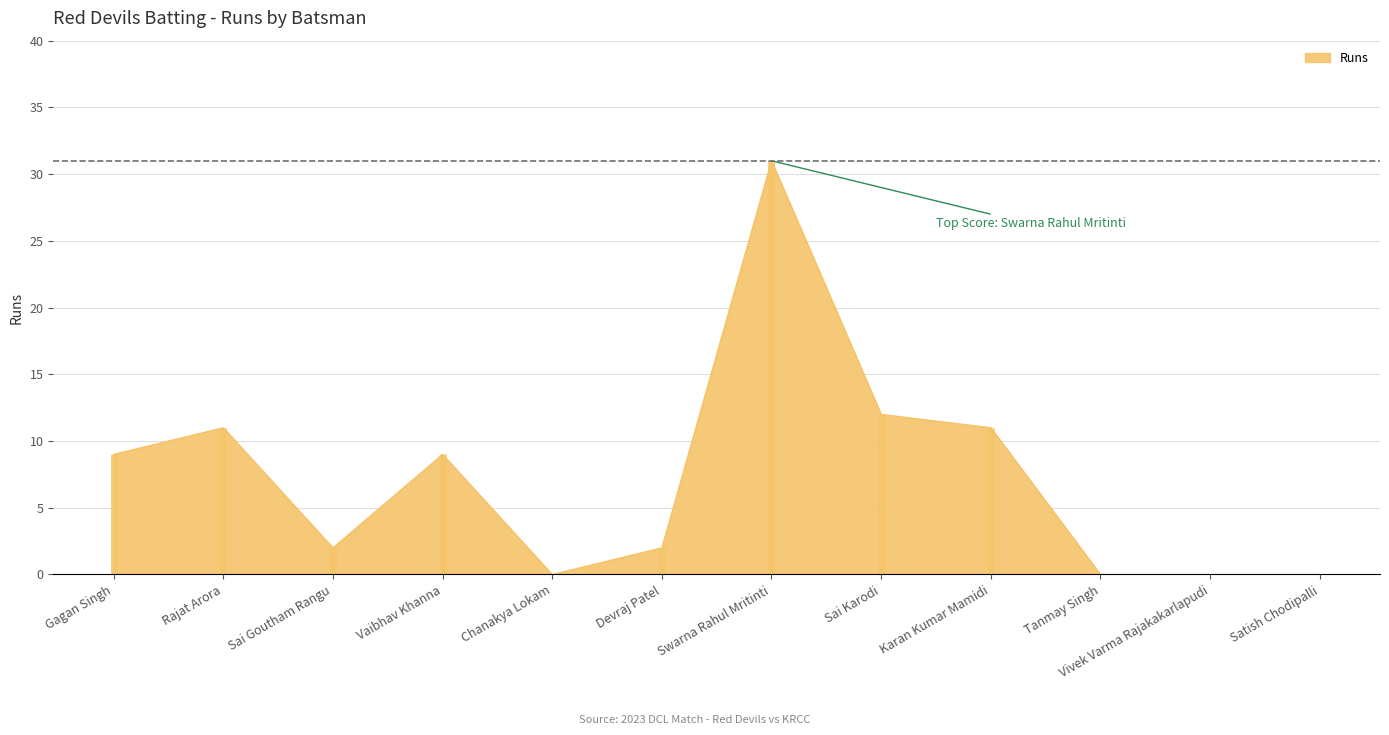

List the labels in order of value, smallest first.

Chanakya Lokam, Tanmay Singh, Vivek Varma Rajakakarlapudi, Satish Chodipalli, Sai Goutham Rangu, Devraj Patel, Gagan Singh, Vaibhav Khanna, Rajat Arora, Karan Kumar Mamidi, Sai Karodi, Swarna Rahul Mritinti